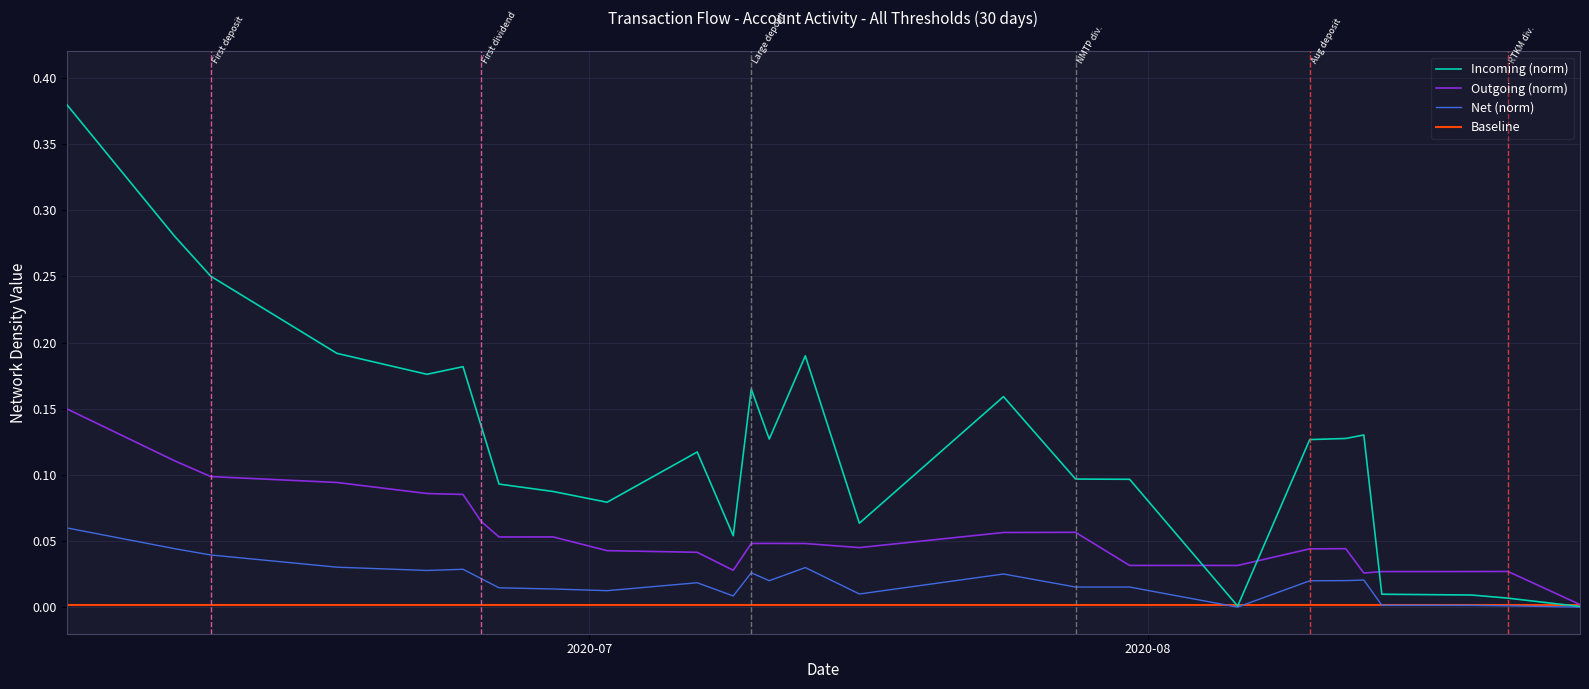

Which series has the largest range (max minus min)?

Incoming (norm)